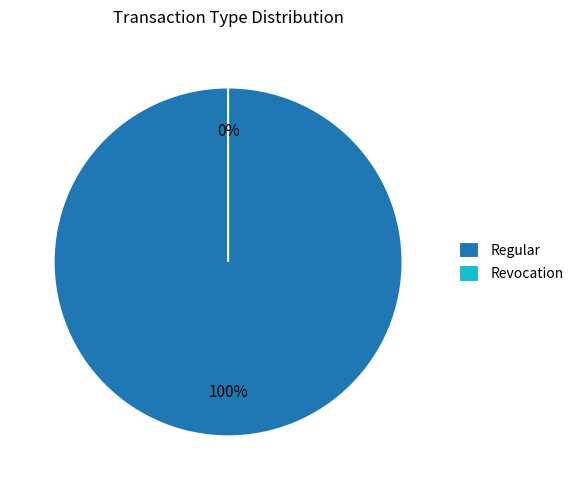

Which category has the biggest portion of the pie?

Regular